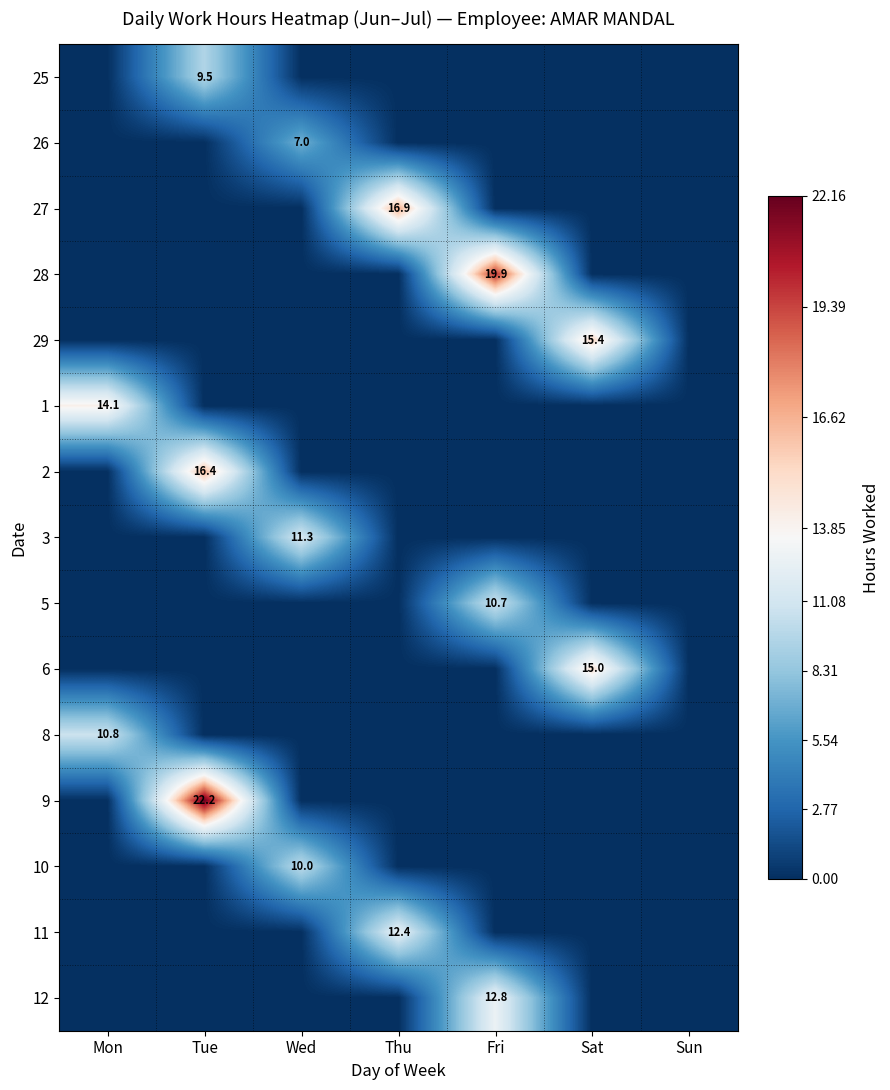

Between Mon and Wed, which series saw the biggest shift?

1